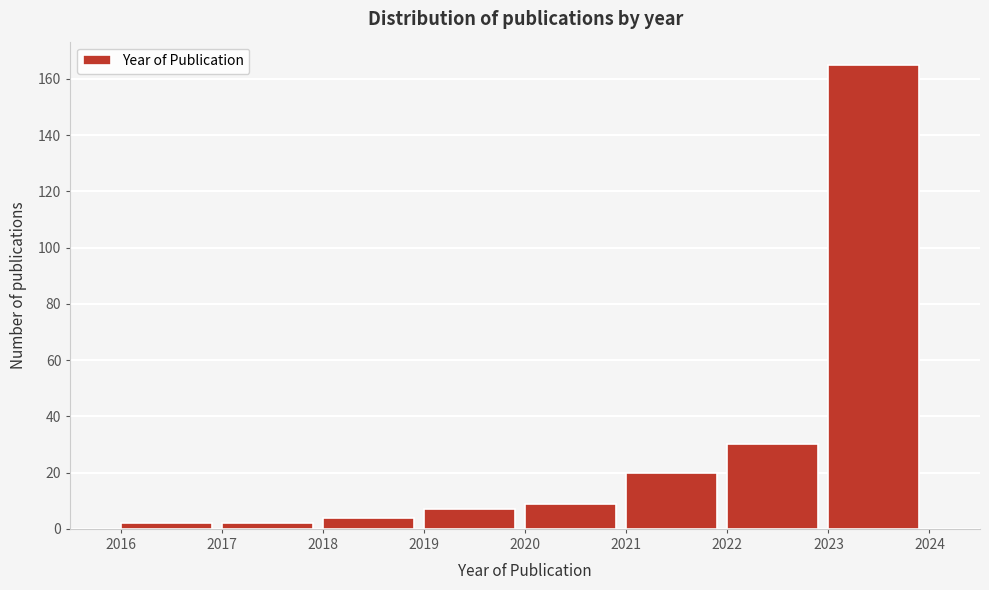

Reading left to right, what are all the values shown in this chart?

2016=2	2017=2	2018=4	2019=7	2020=9	2021=20	2022=30	2023=165